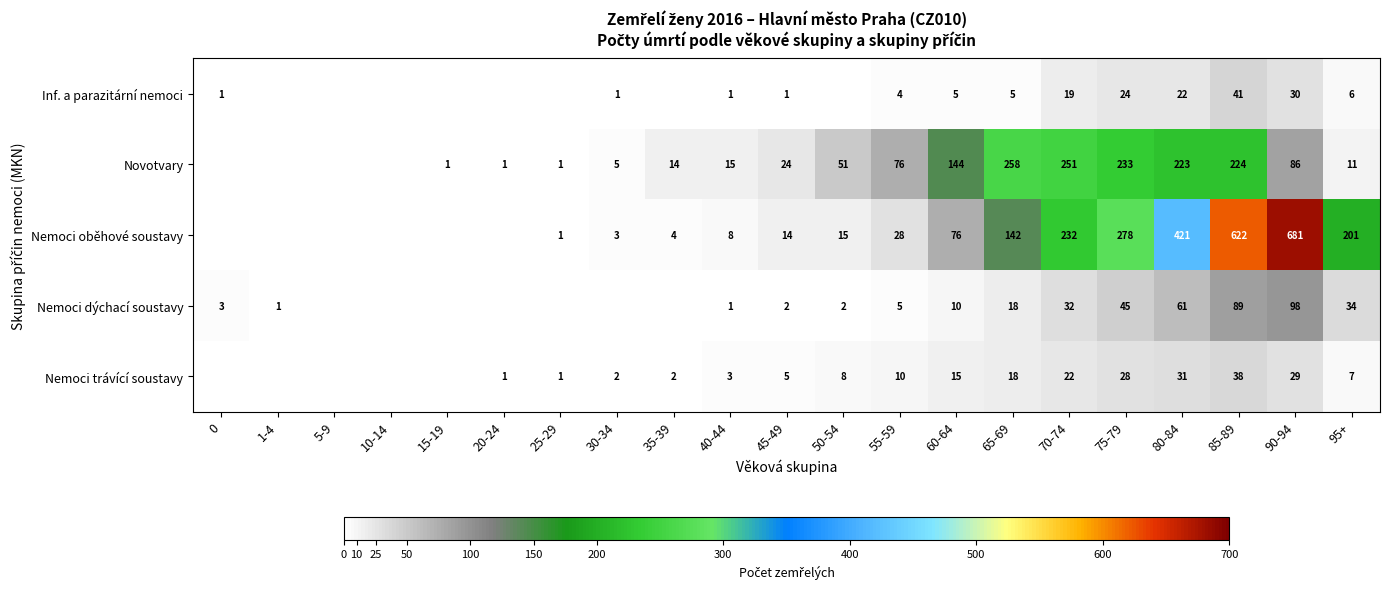

Is the value of Nemoci oběhové soustavy at 30-34 greater than the value of Novotvary at 90-94?

No